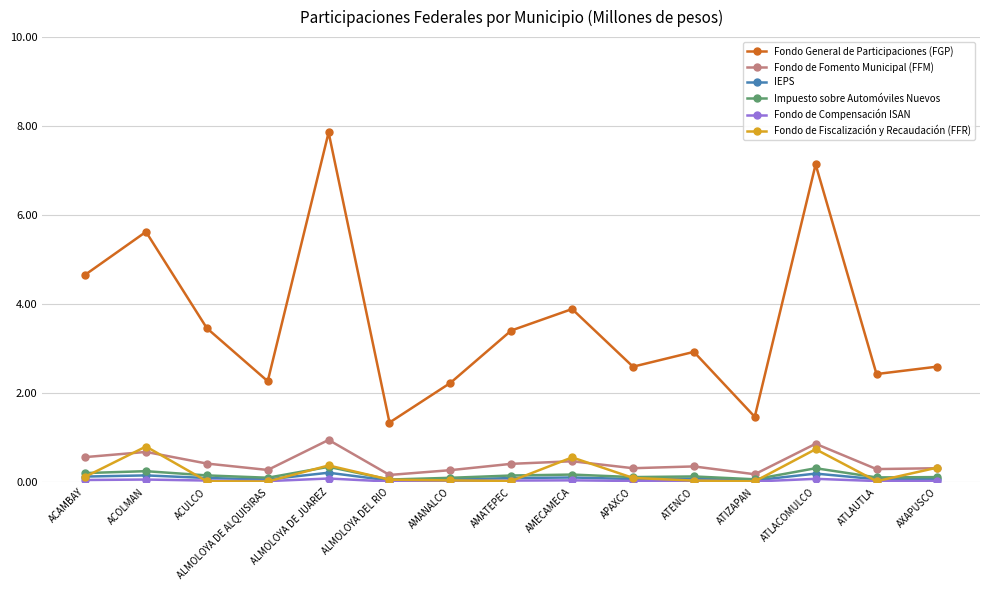

Which series has the widest spread of values?

Fondo General de Participaciones (FGP)